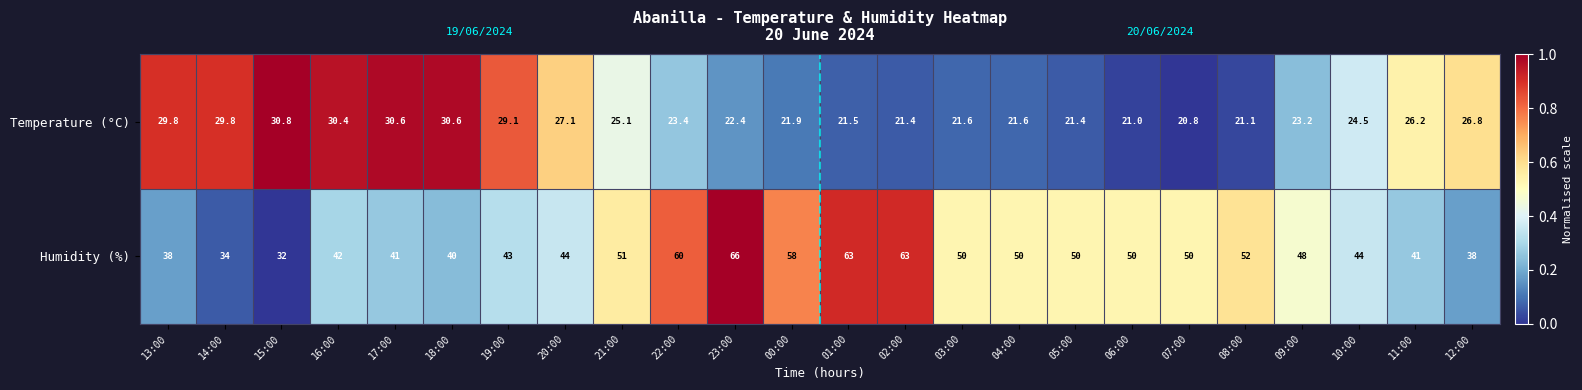

The value of Temperature (°C) at 15:00 is 44.3. True or false?

False